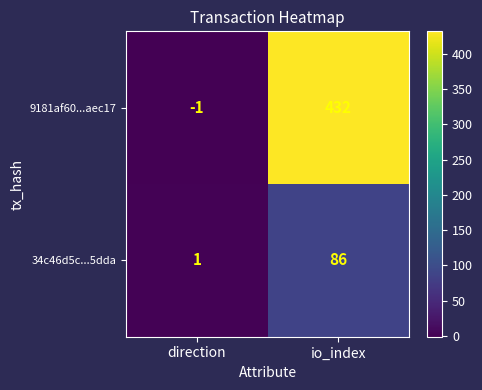

Which series has the largest total across all categories?

9181af60...aec17